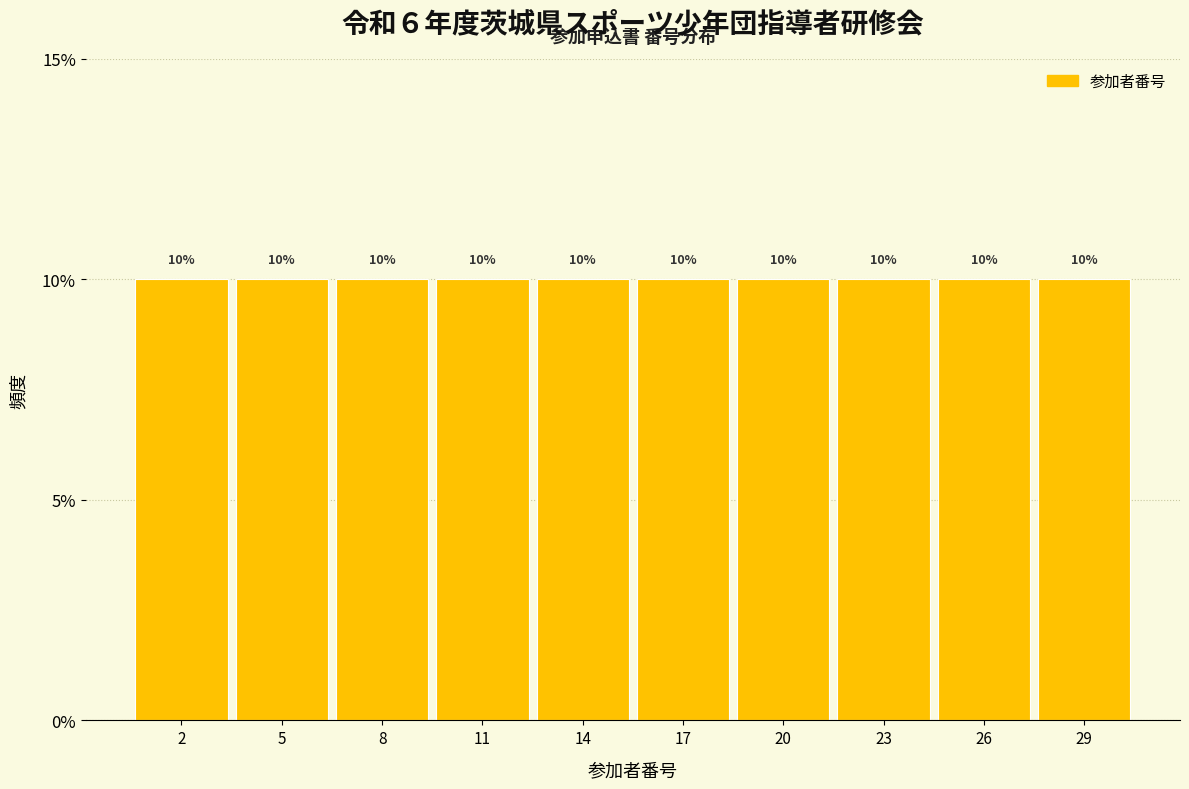

Reading left to right, list every bar in this chart as the range it spans on the x-axis followed by its height.

0.5 to 3.5: 10
3.5 to 6.5: 10
6.5 to 9.5: 10
9.5 to 12.5: 10
12.5 to 15.5: 10
15.5 to 18.5: 10
18.5 to 21.5: 10
21.5 to 24.5: 10
24.5 to 27.5: 10
27.5 to 30.5: 10